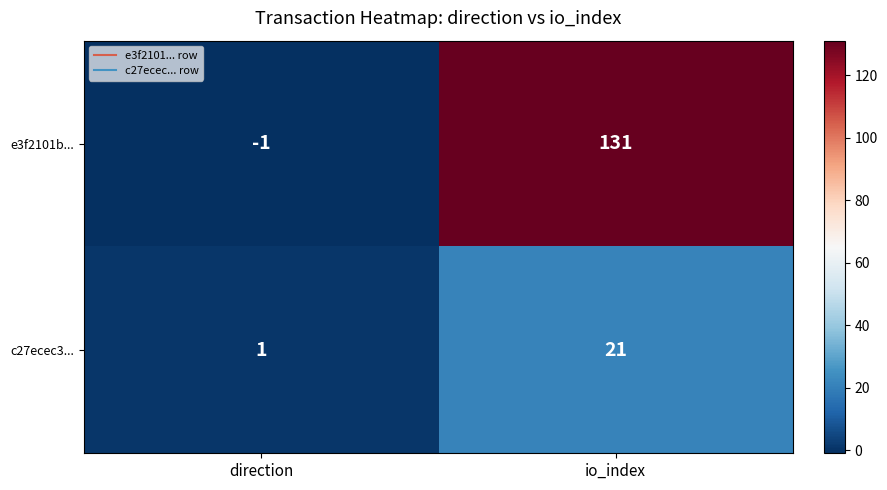

Reading right to left, what are all the values shown in this chart?

e3f2101b...: 131	-1
c27ecec3...: 21	1